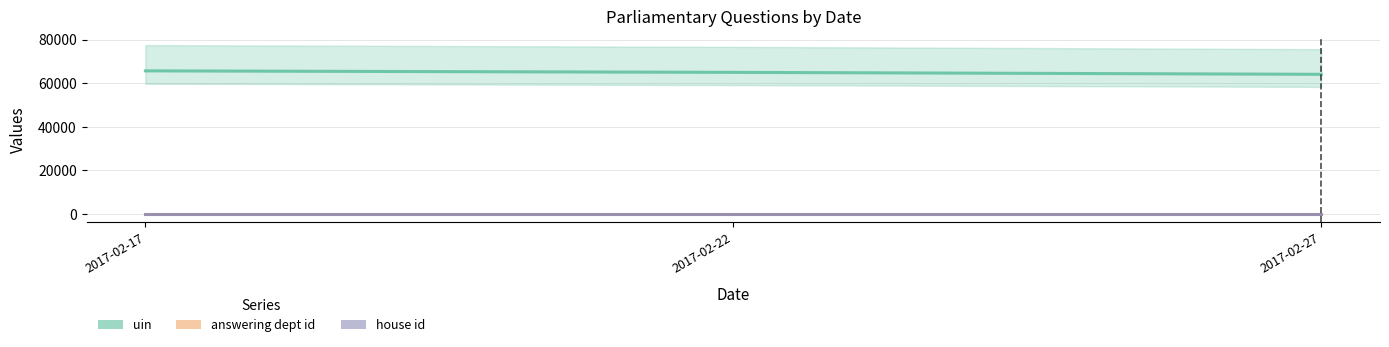

How many uin values are between 64096 and 65678?

3